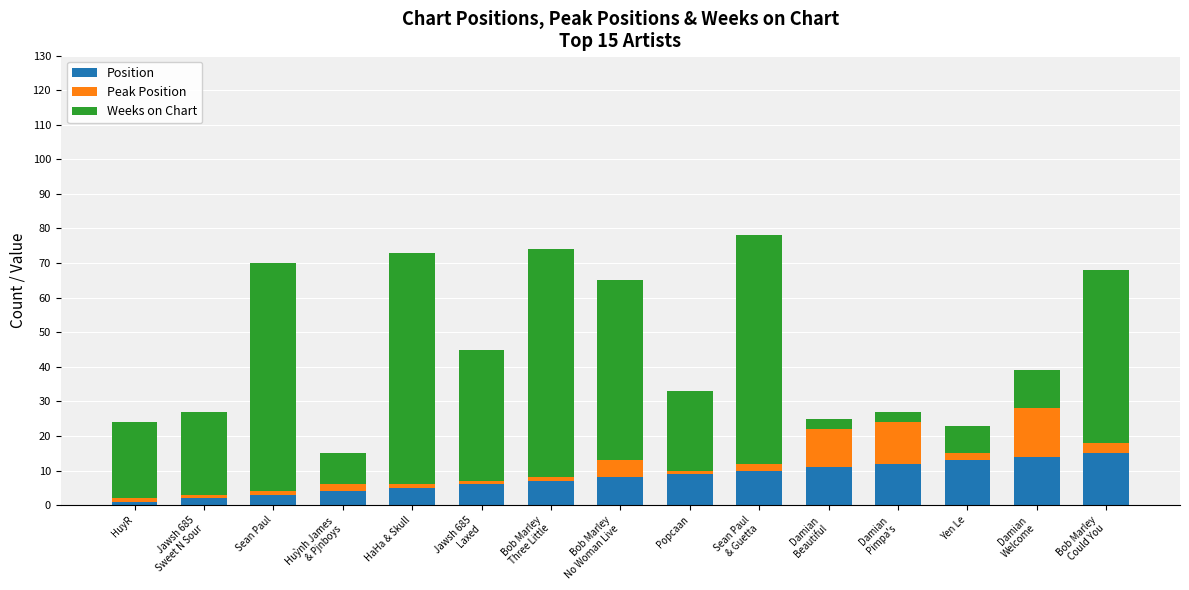

What is the difference between the second highest and minimum values in the Position series?

13